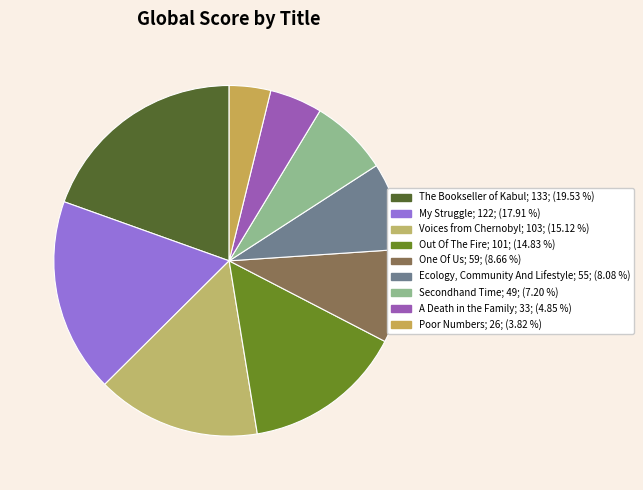

What is the ratio of the value at Out Of The Fire to the value at The Bookseller of Kabul?

0.8